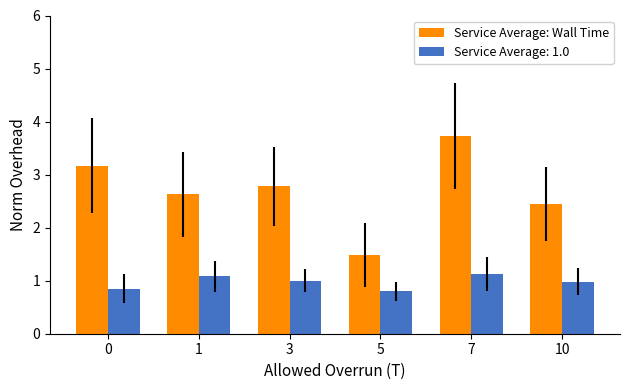

Which label corresponds to the largest value in the chart?

7